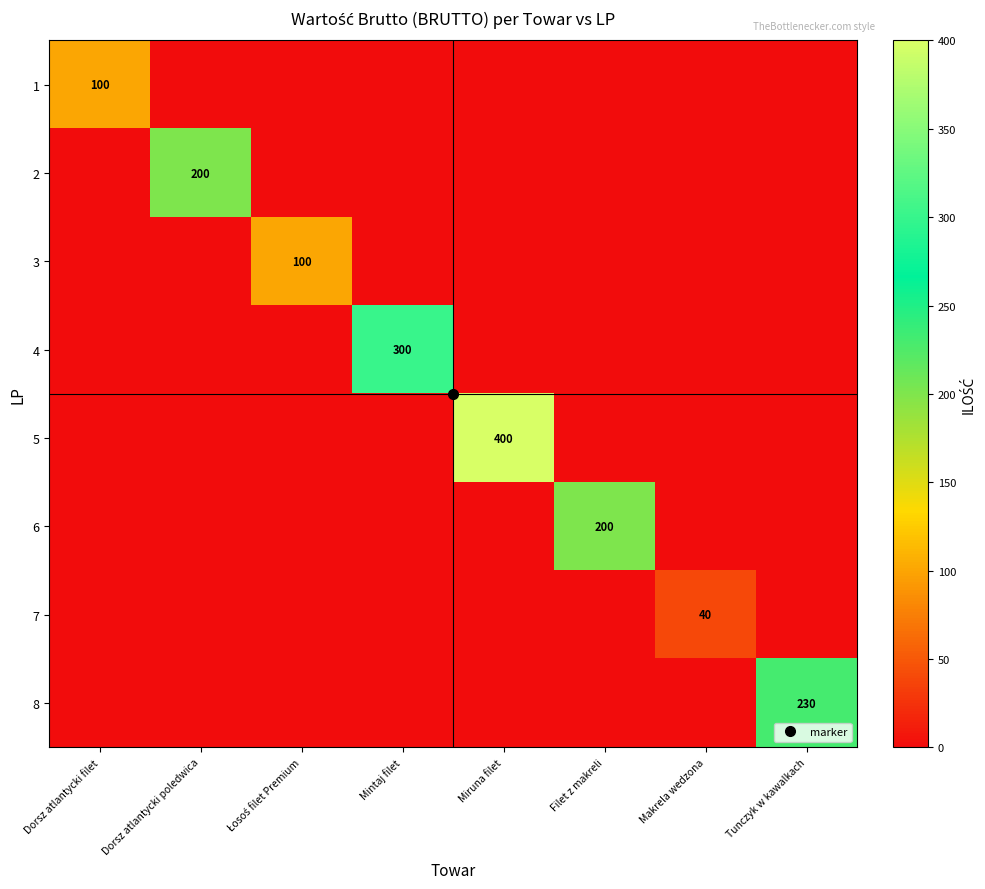

How many distinct data groups are displayed?

8